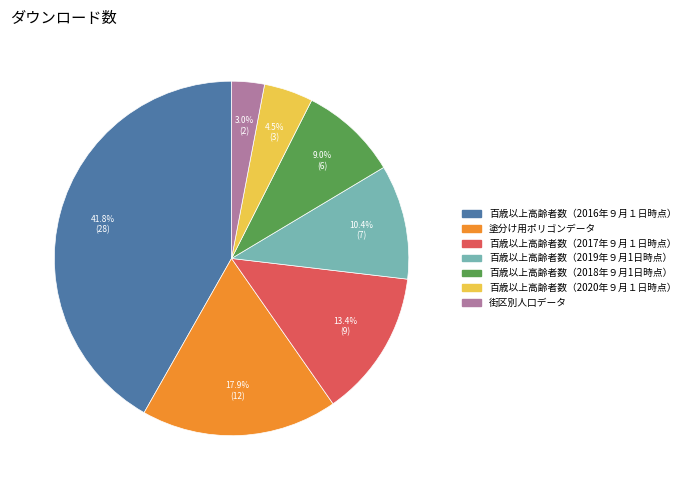

Which slice is the largest?

百歳以上高齢者数（2016年９月１日時点）